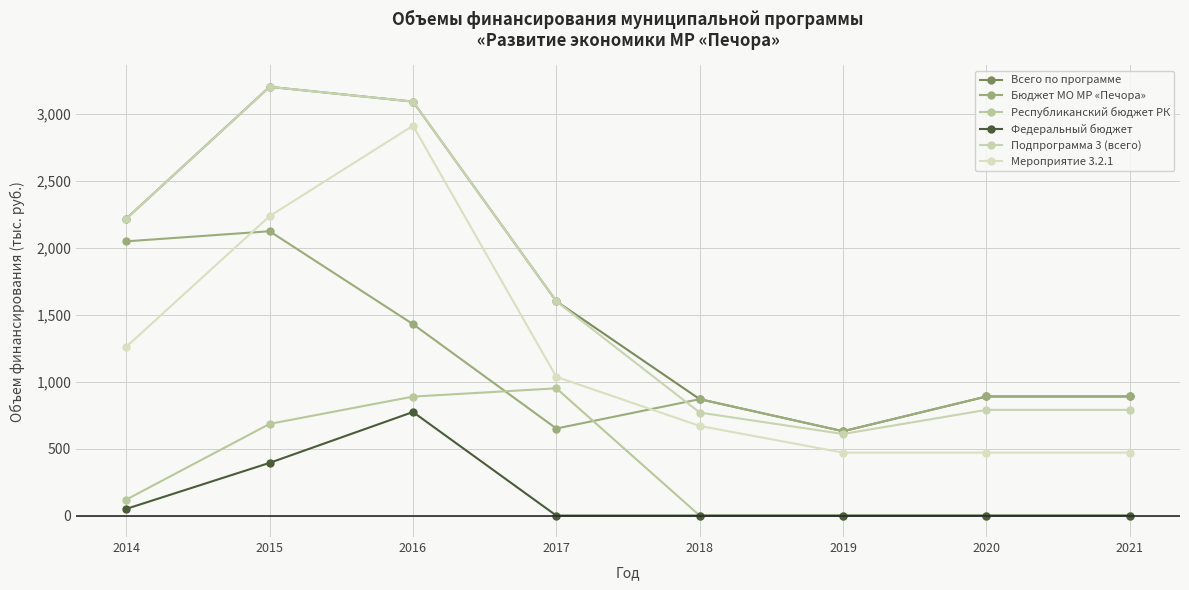

What is the greatest value displayed?

3201.2